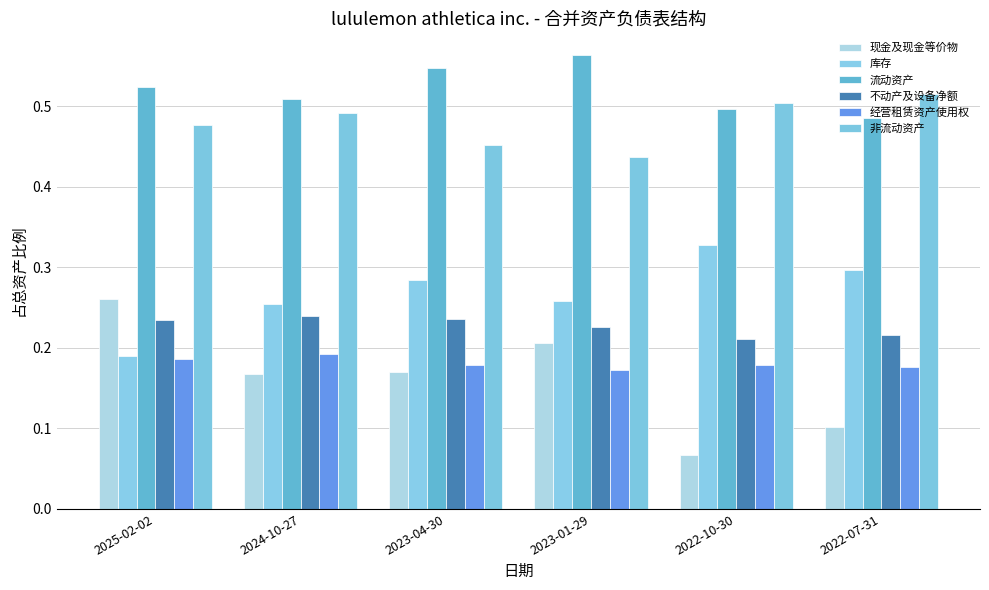

What are all the series names shown in the legend?

现金及现金等价物, 库存, 流动资产, 不动产及设备净额, 经营租赁资产使用权, 非流动资产